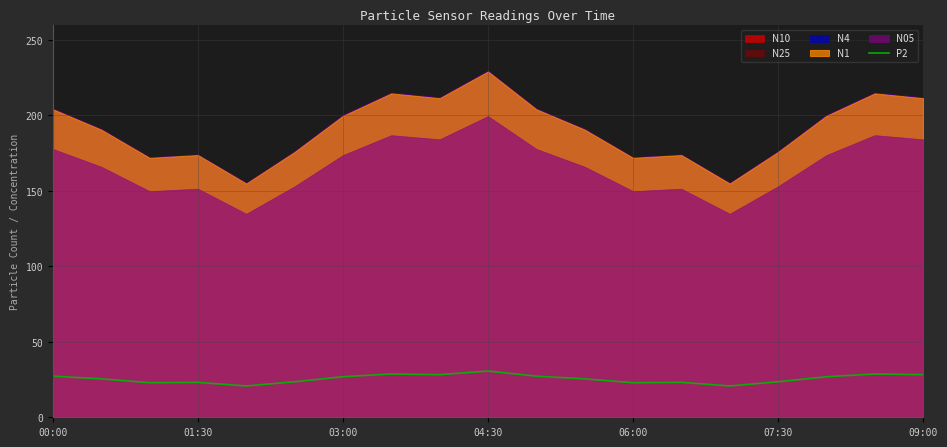

What is the highest value of the P2 series?

30.6